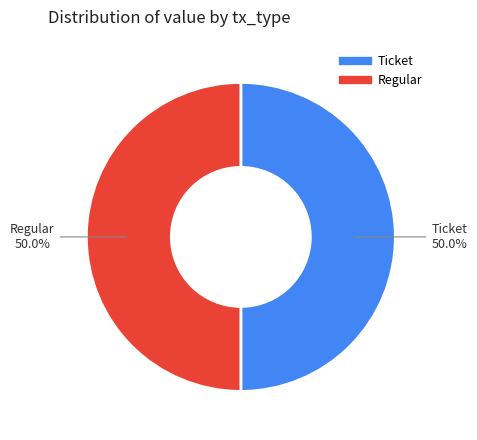

Is the sum of Ticket and Regular greater than half?

Yes